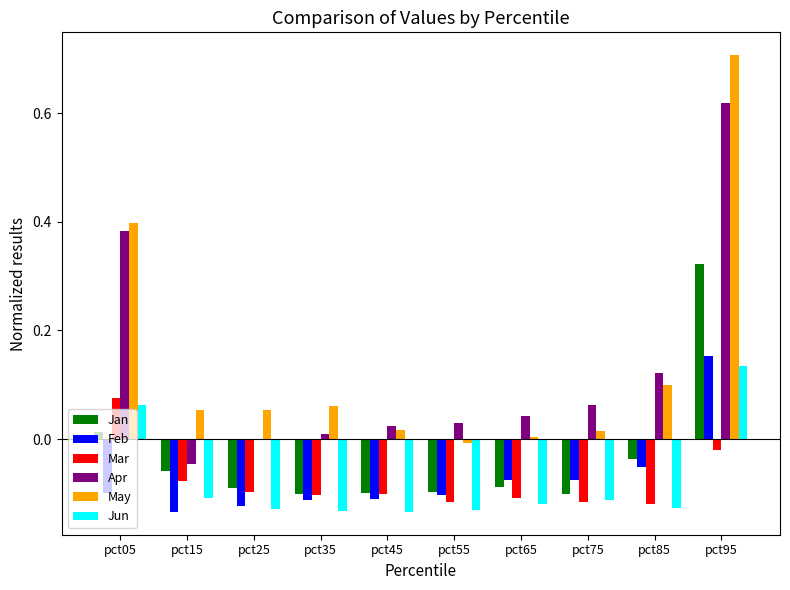

Is it true that Mar equals -0.1 at pct35?

True